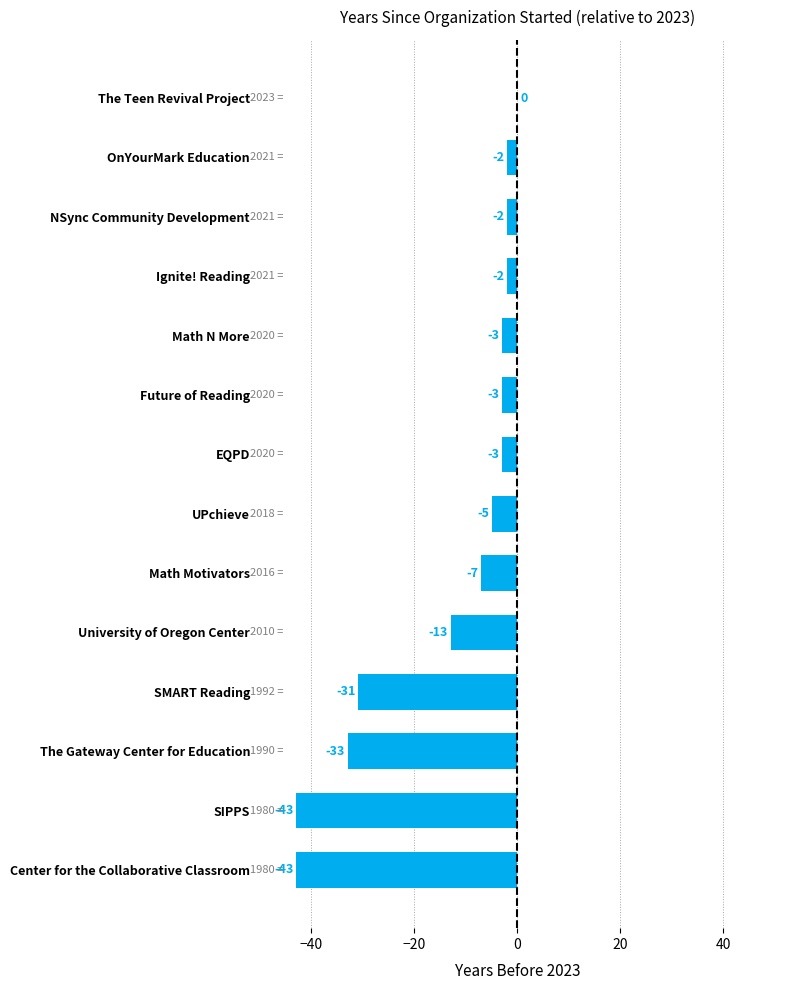

Reading bottom to top, transcribe all the data shown in this chart.

Center for the Collaborative Classroom=-43	SIPPS=-43	The Gateway Center for Education=-33	SMART Reading=-31	University of Oregon Center=-13	Math Motivators=-7	UPchieve=-5	EQPD=-3	Future of Reading=-3	Math N More=-3	Ignite! Reading=-2	NSync Community Development=-2	OnYourMark Education=-2	The Teen Revival Project=0